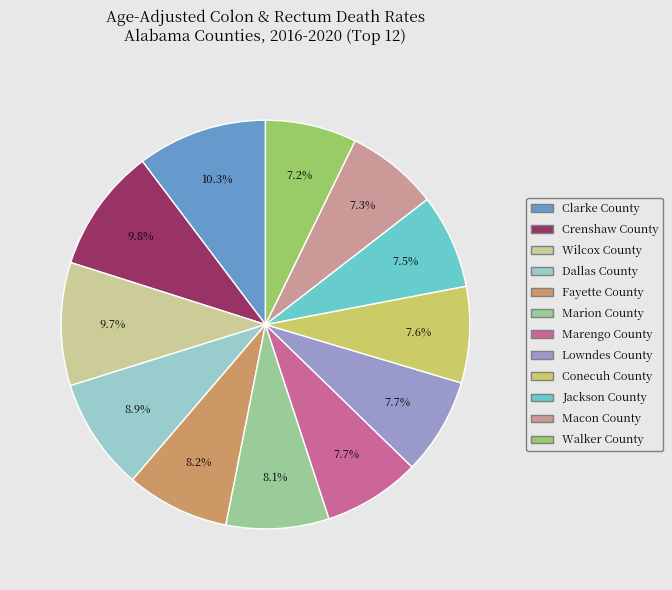

Count the number of slices in the pie.

12